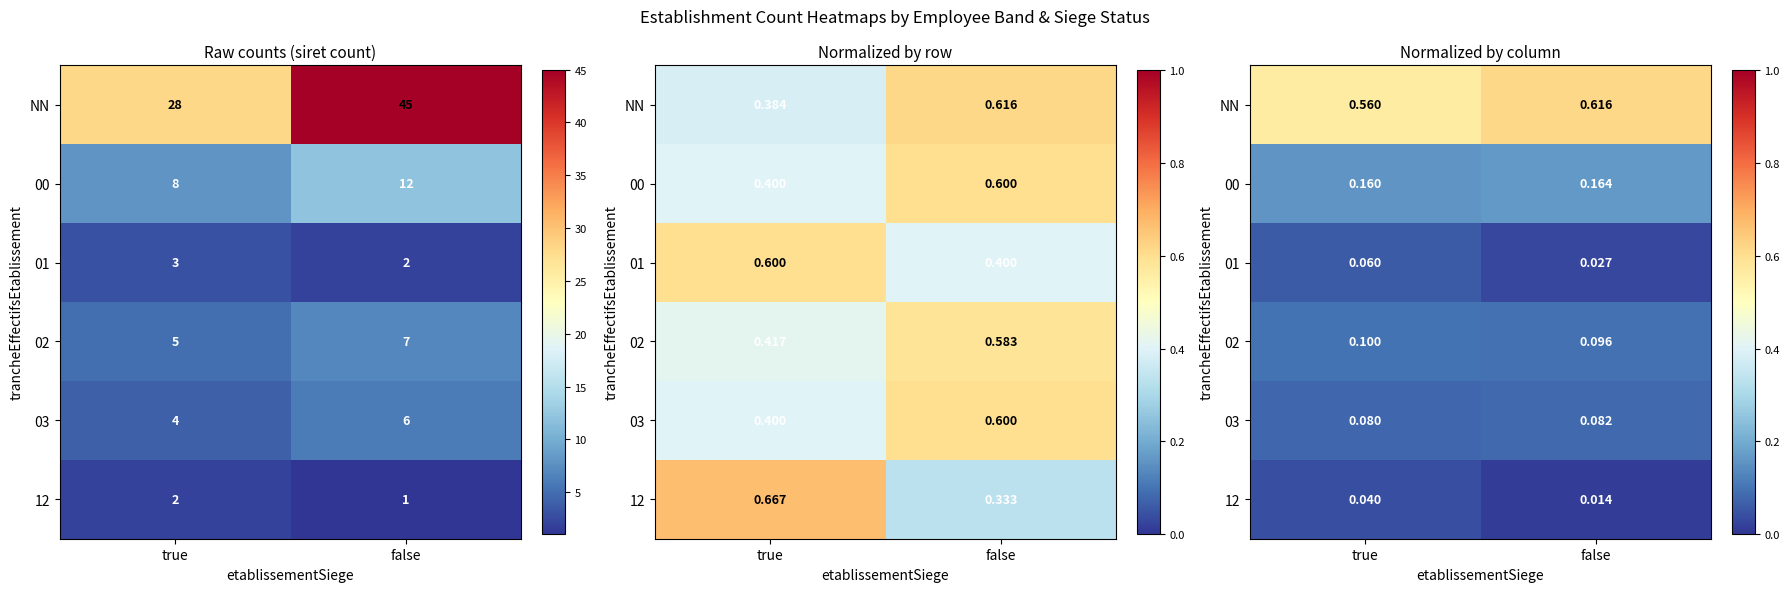

Rank the categories by 00 value from lowest to highest.

true, false